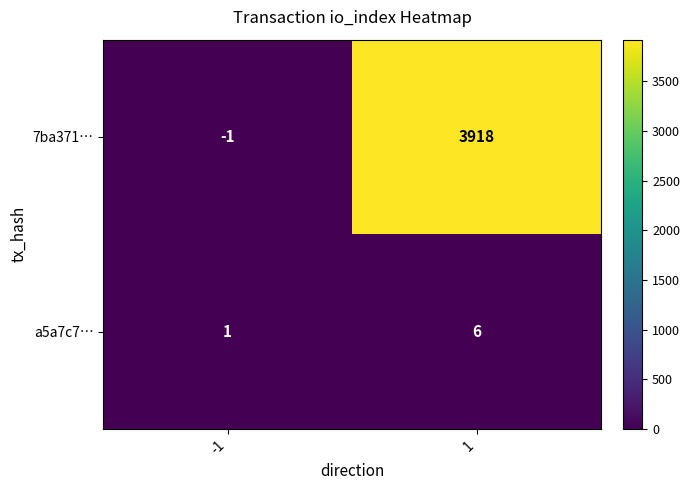

Rank the series by their maximum value, from lowest to highest.

a5a7c7…, 7ba371…